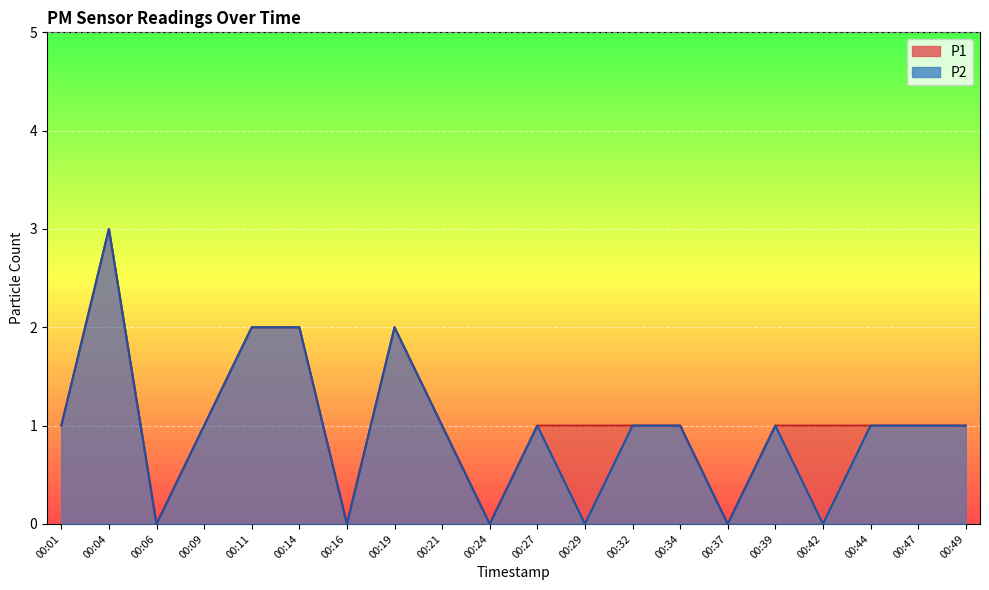

Which series changed the most between 00:34 and 00:49?

P1